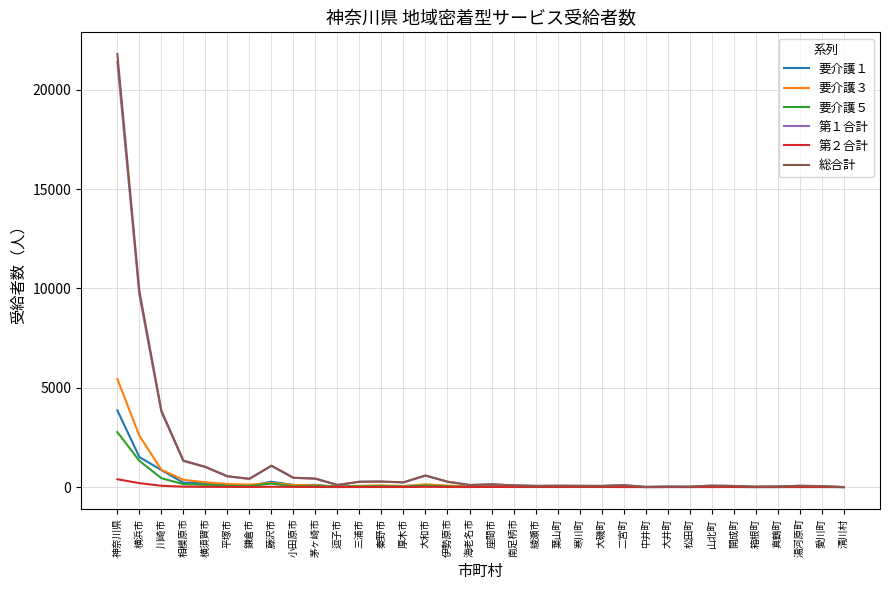

Which series has the largest range (max minus min)?

総合計